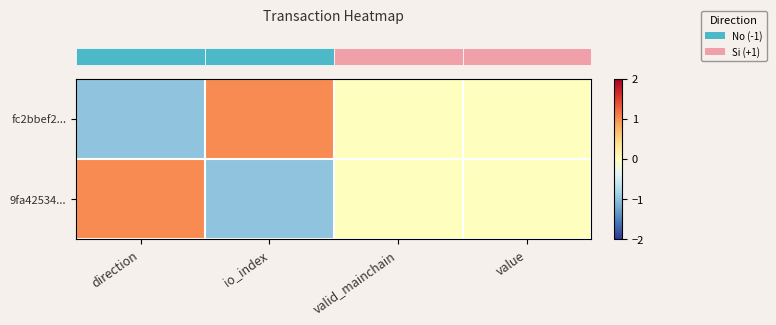

At how many categories does at least one series exceed 0?

2